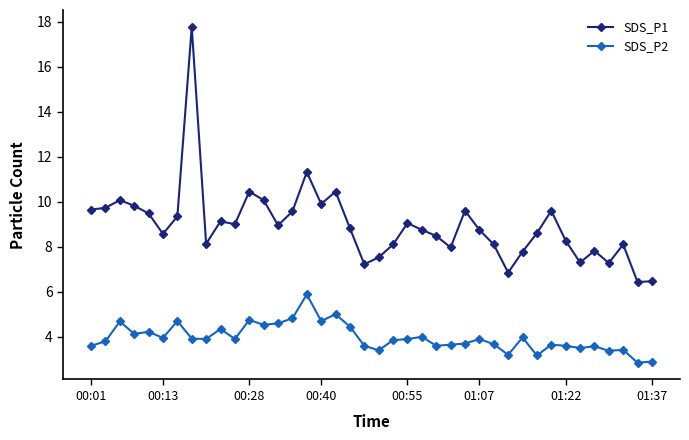

Which series has the largest range (max minus min)?

SDS_P1